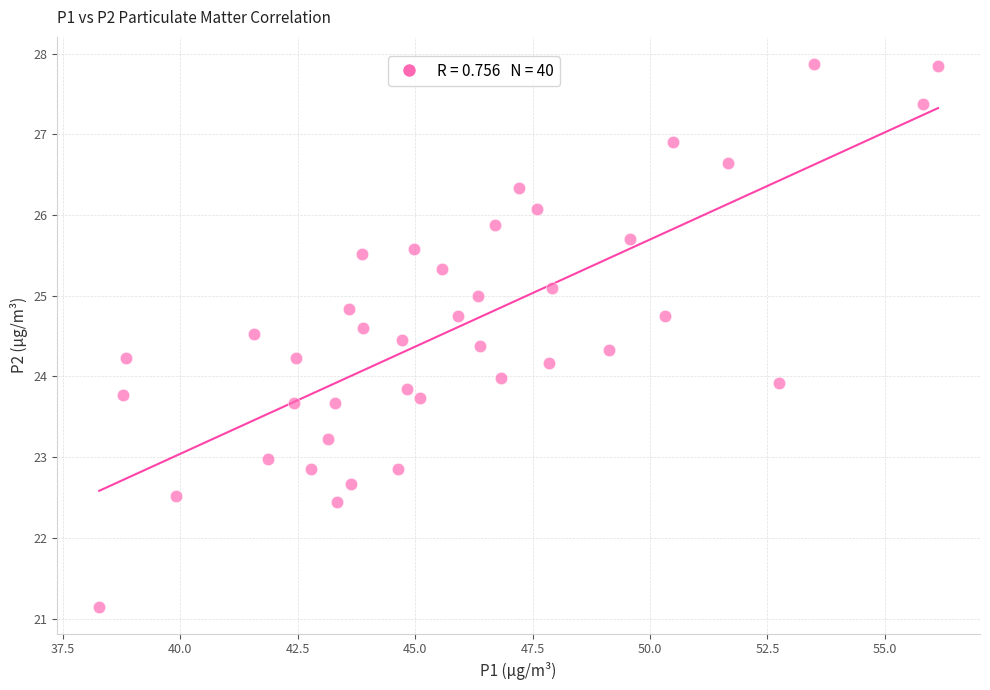

What is the range of X values (max minus min)?

17.9